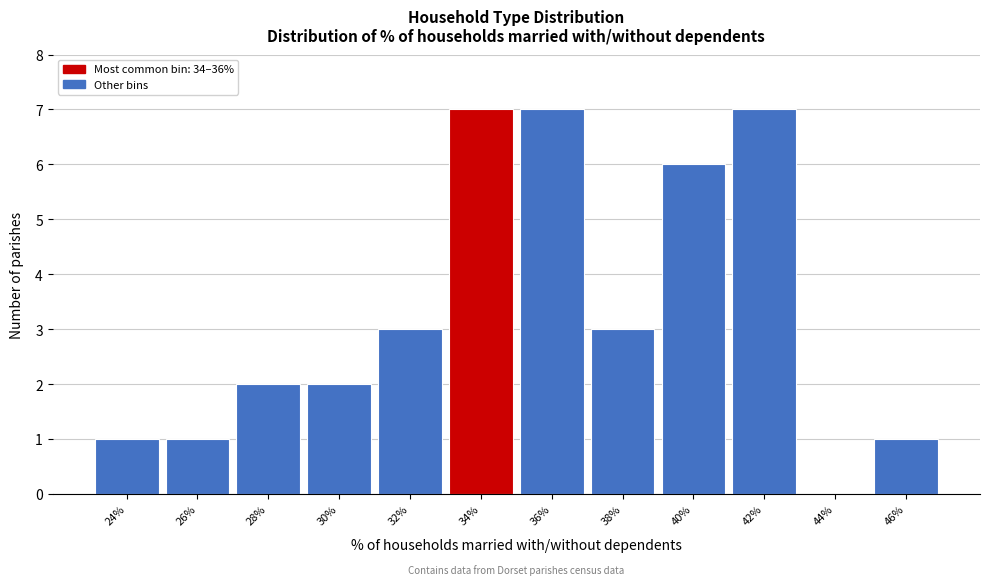

Reading left to right, extract all data points from this chart.

24%=1	26%=1	28%=2	30%=2	32%=3	34%=7	36%=7	38%=3	40%=6	42%=7	44%=0	46%=1